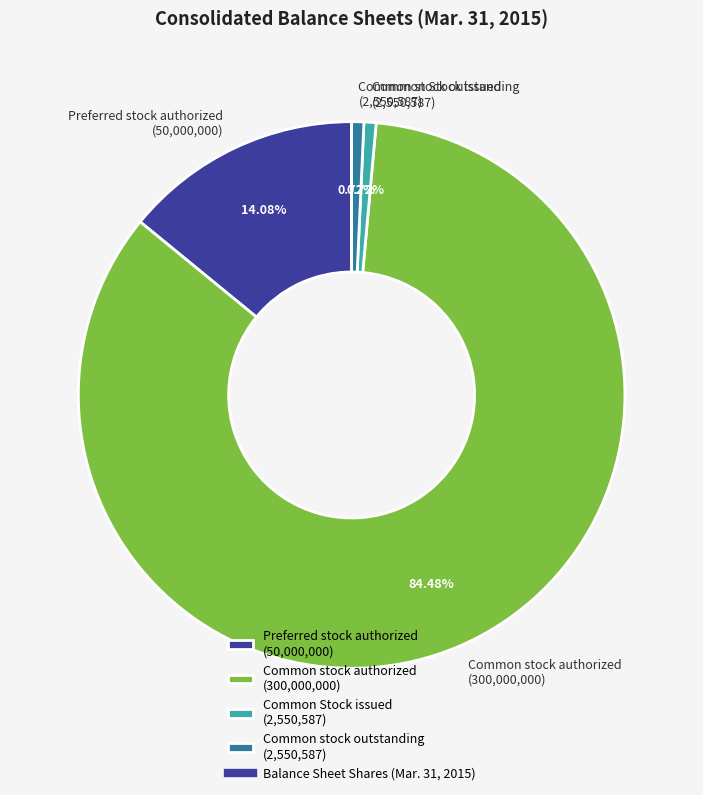

Which has a higher value, Common stock authorized (300,000,000) or Common stock outstanding (2,550,587)?

Common stock authorized (300,000,000)